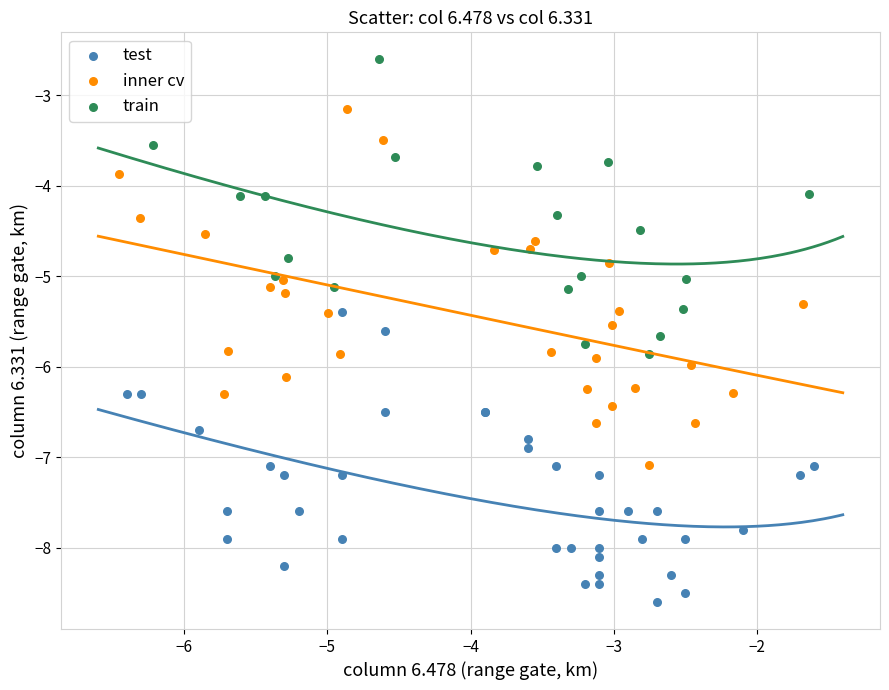

Which series contains the highest Y value?

train